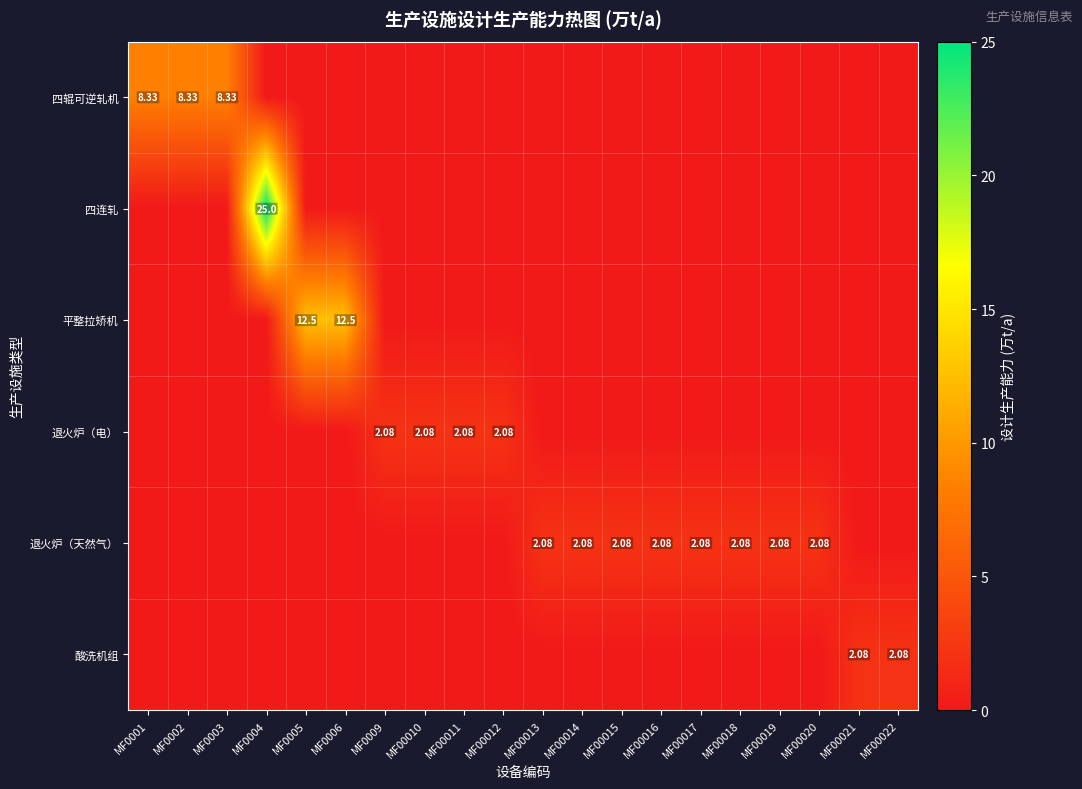

True or false: 酸洗机组 has a value of 1.3 at MF0003.

False